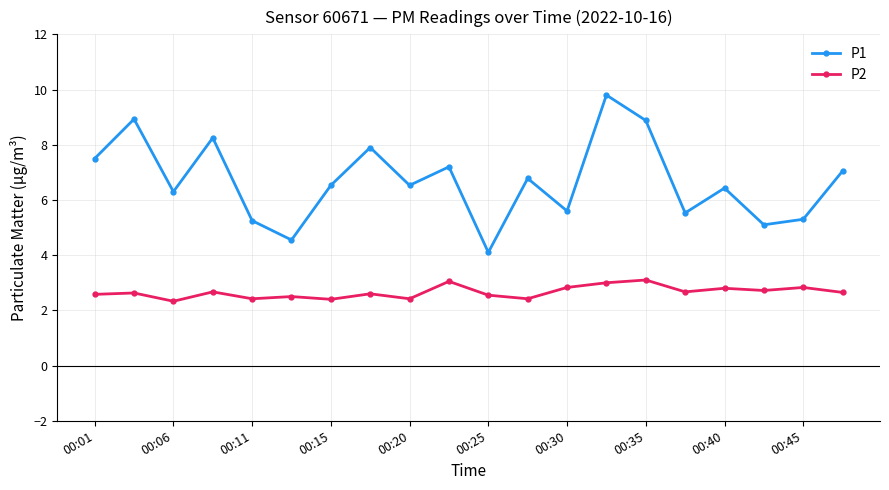

How many lines are shown in the chart?

2